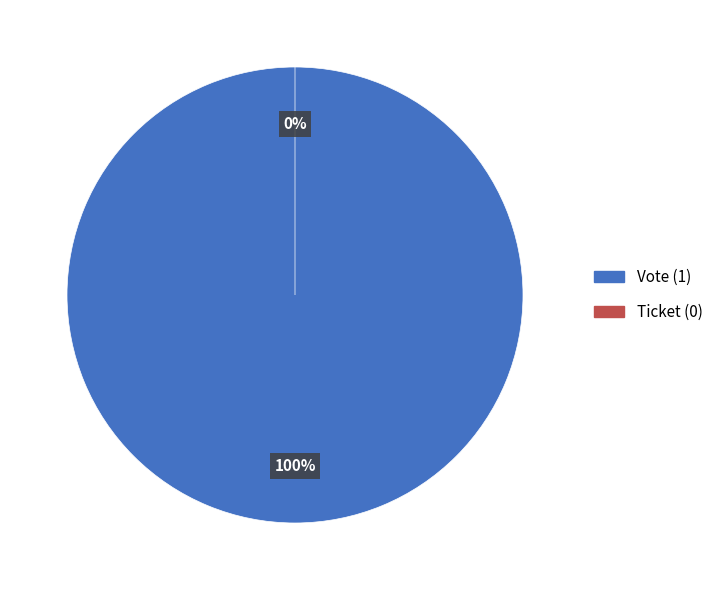

How many segments does this pie chart have?

2